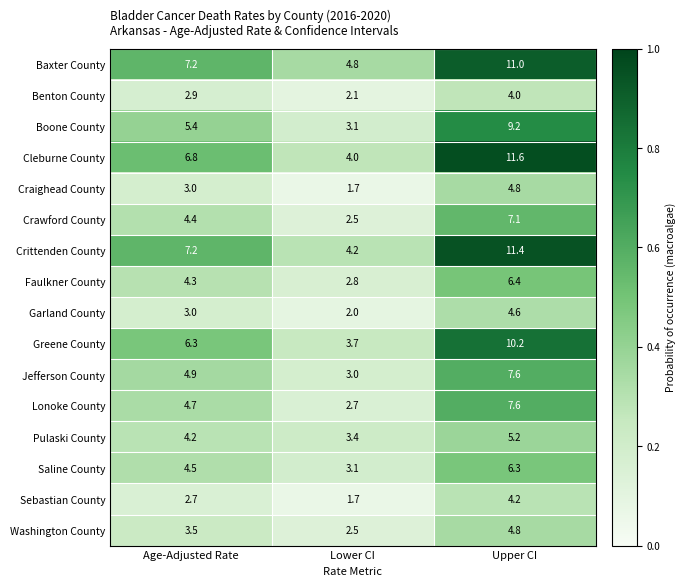

What is the total value across all series at Lower CI?

47.3